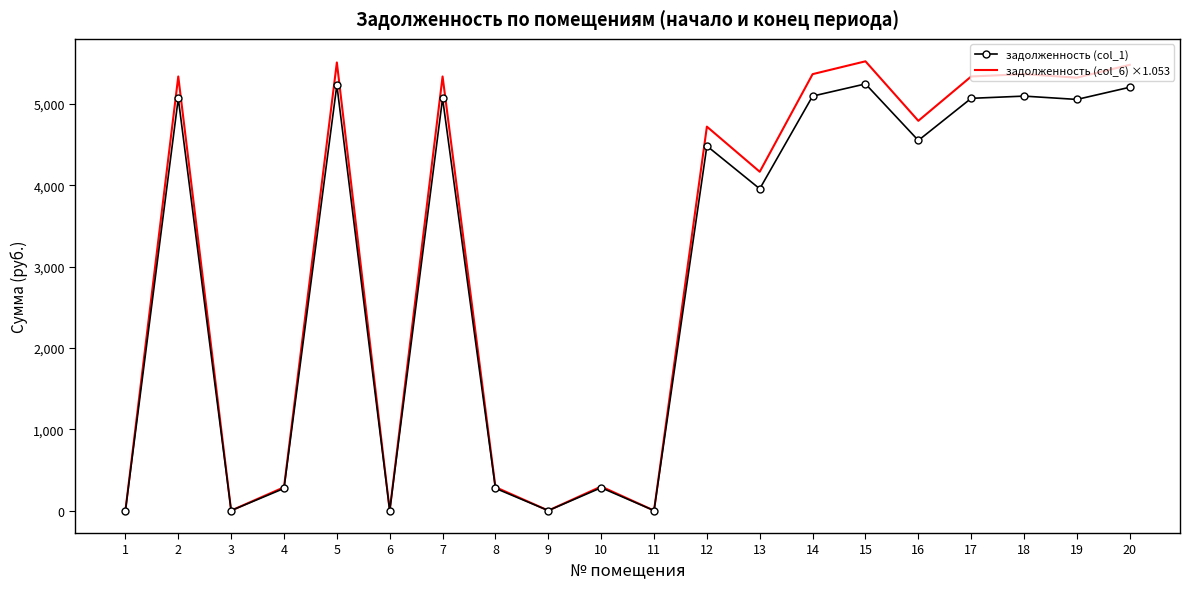

List the series in order of their overall mean, highest first.

задолженность (col_6) ×1.053, задолженность (col_1)